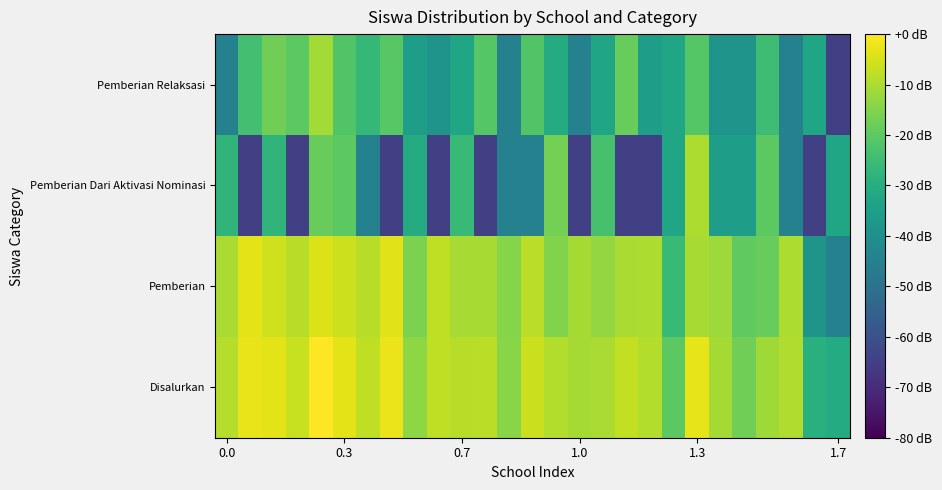

Count the number of categories in the chart.

27